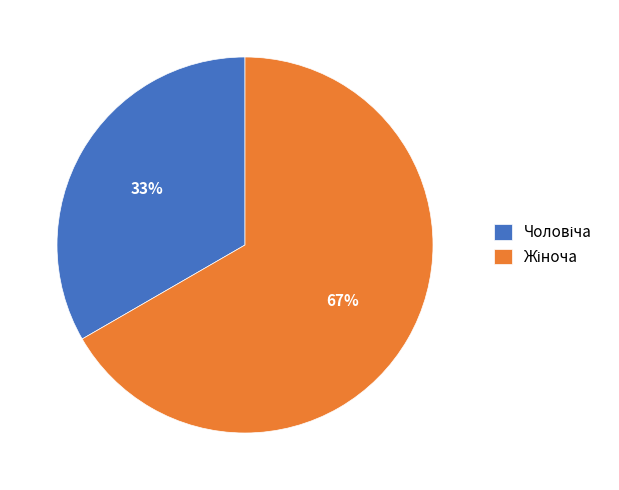

To the nearest percent, what is the average slice percentage?

50%